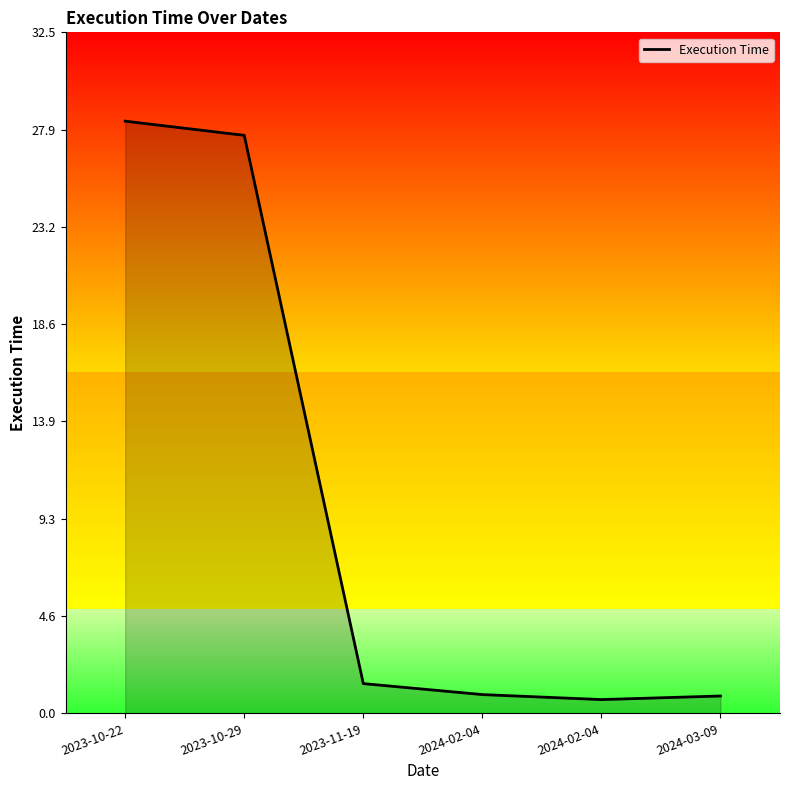

Rank the categories by value from lowest to highest.

2024-02-04, 2024-03-09, 2024-02-04, 2023-11-19, 2023-10-29, 2023-10-22